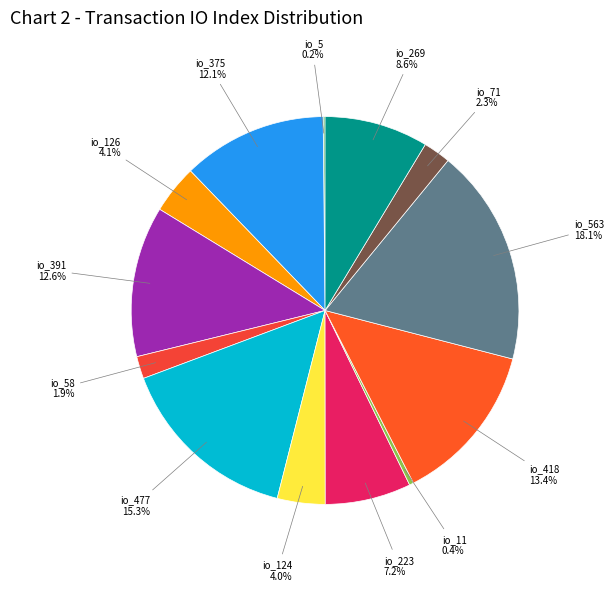

What percentage is the io_71 slice, to the nearest percent?

2%